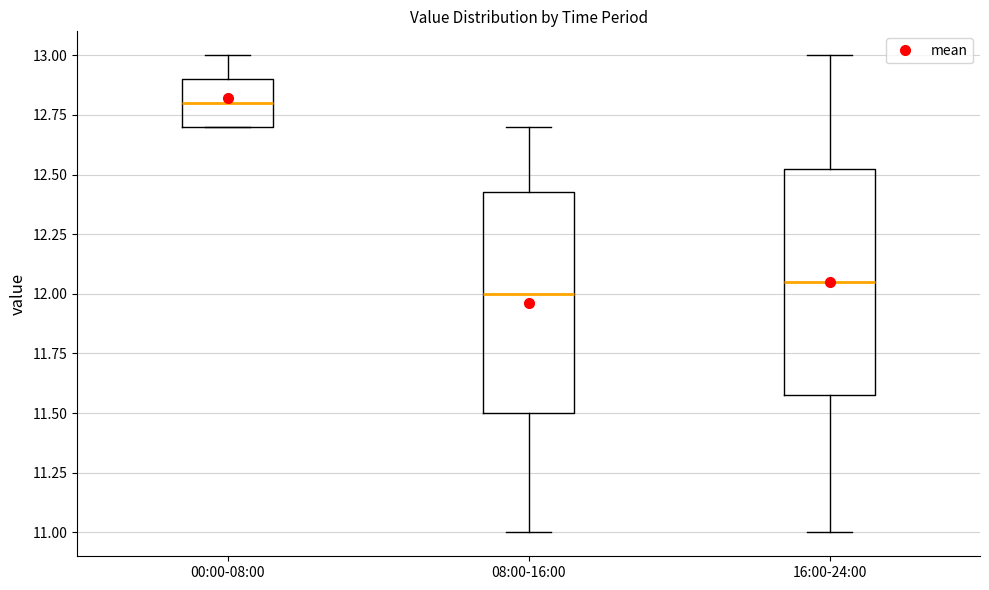

Reading left to right, read every box against the y-axis: the position of its median line, the range the box covers, and the ends of its whiskers. The values are not printed on the chart, so give them approximately, as read against the axis.

00:00-08:00: median 12.80, box 12.70 to 12.90, whiskers 12.70 to 13.00
08:00-16:00: median 12.00, box 11.50 to 12.45, whiskers 11.00 to 12.70
16:00-24:00: median 12.05, box 11.60 to 12.55, whiskers 11.00 to 13.00